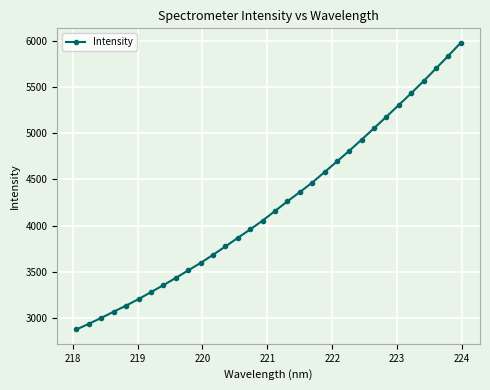

True or false: there are more than 2 points higher than both neighbors.

False